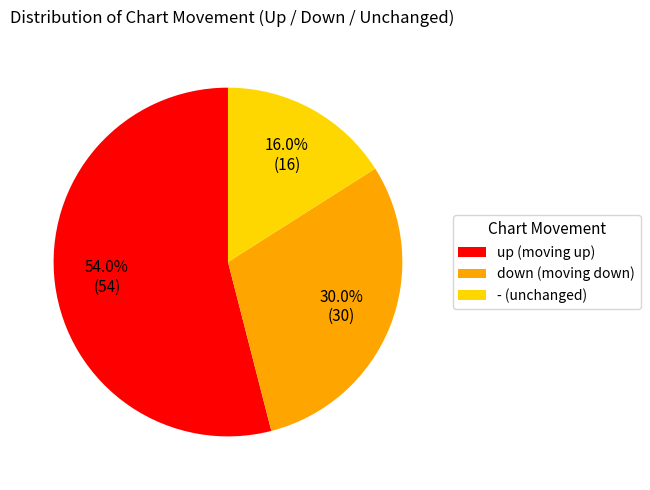

Is there a majority slice in this chart?

Yes